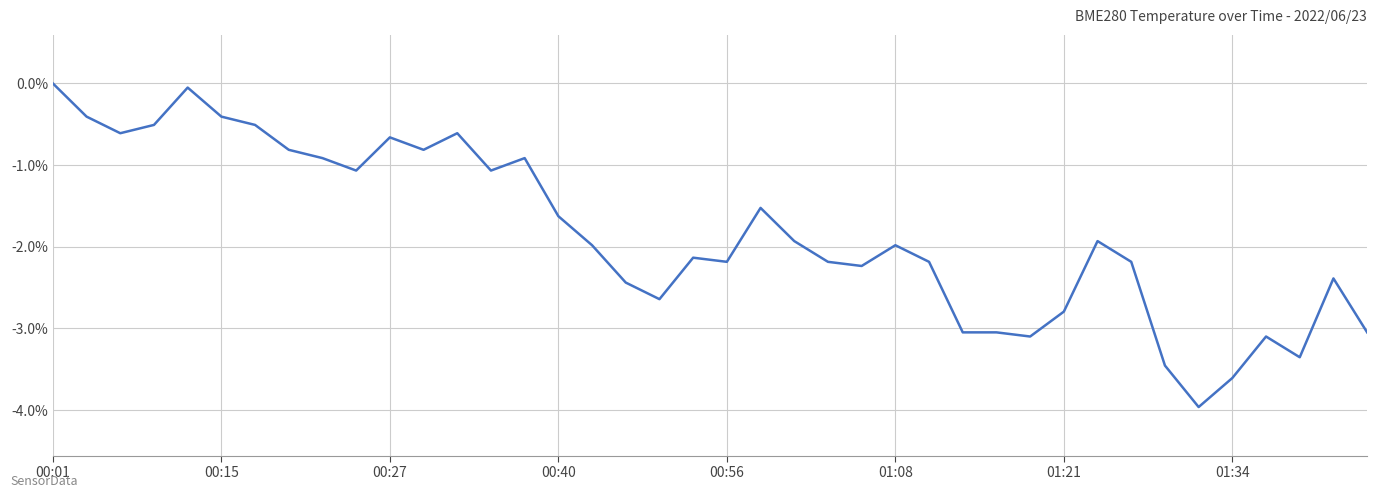

Reading left to right, what are all the values shown in this chart?

0.0	-0.4	-0.6	-0.5	-0.1	-0.4	-0.5	-0.8	-0.9	-1.1	-0.7	-0.8	-0.6	-1.1	-0.9	-1.6	-2.0	-2.4	-2.6	-2.1	-2.2	-1.5	-1.9	-2.2	-2.2	-2.0	-2.2	-3.0	-3.0	-3.1	-2.8	-1.9	-2.2	-3.5	-4.0	-3.6	-3.1	-3.4	-2.4	-3.0